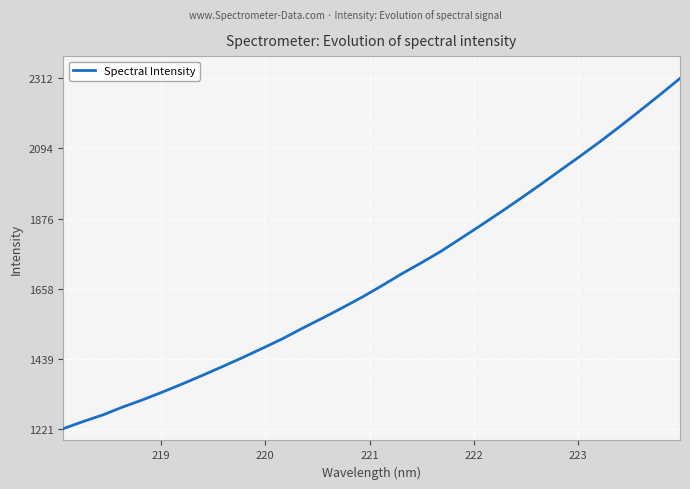

What is the minimum value shown in the chart?

1221.2